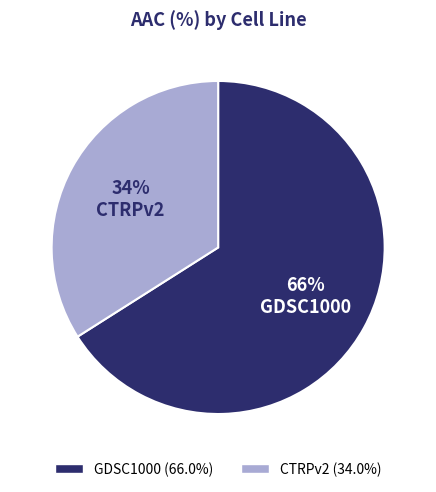

What is the ratio of the value at CTRPv2 to the value at GDSC1000?

0.5